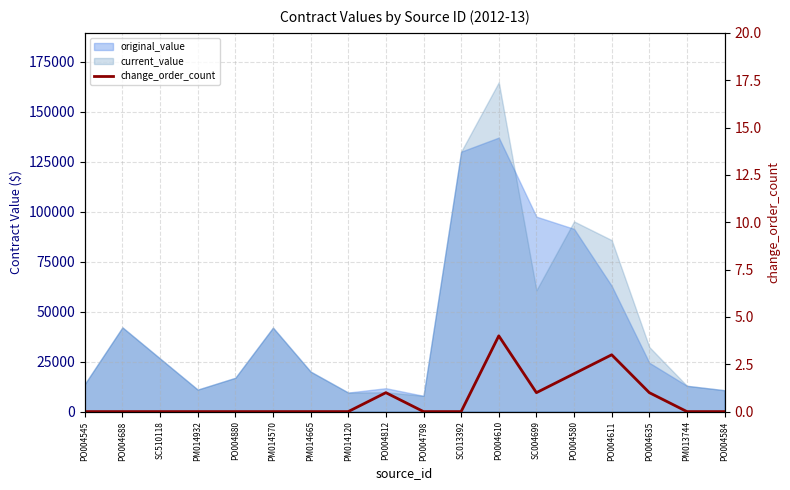

At which label is the value closest to 2?

PO004580